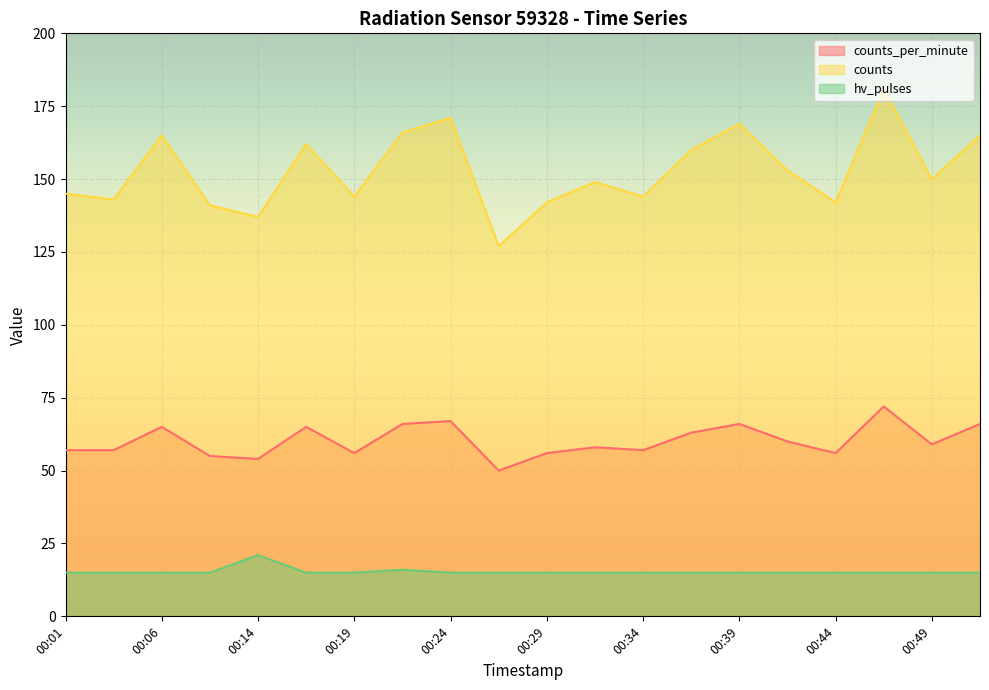

What are all the series names shown in the legend?

counts_per_minute, counts, hv_pulses